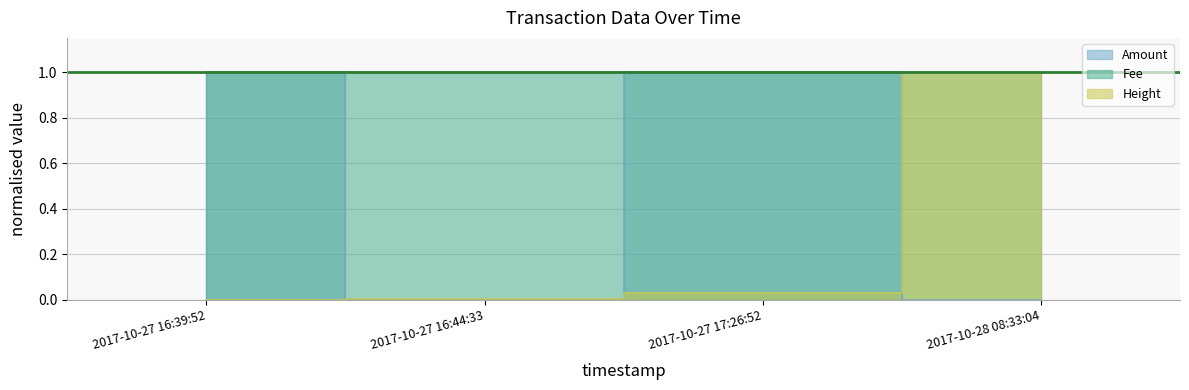

After their last crossing, which series has the higher values: Height or Amount?

Height